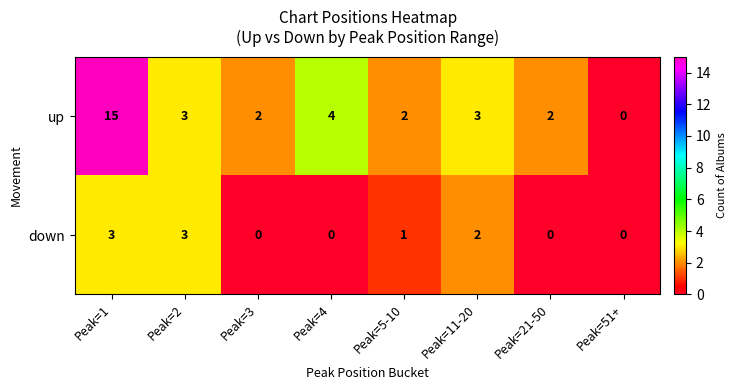

The down series shows 1 at Peak=5-10. True or false?

True